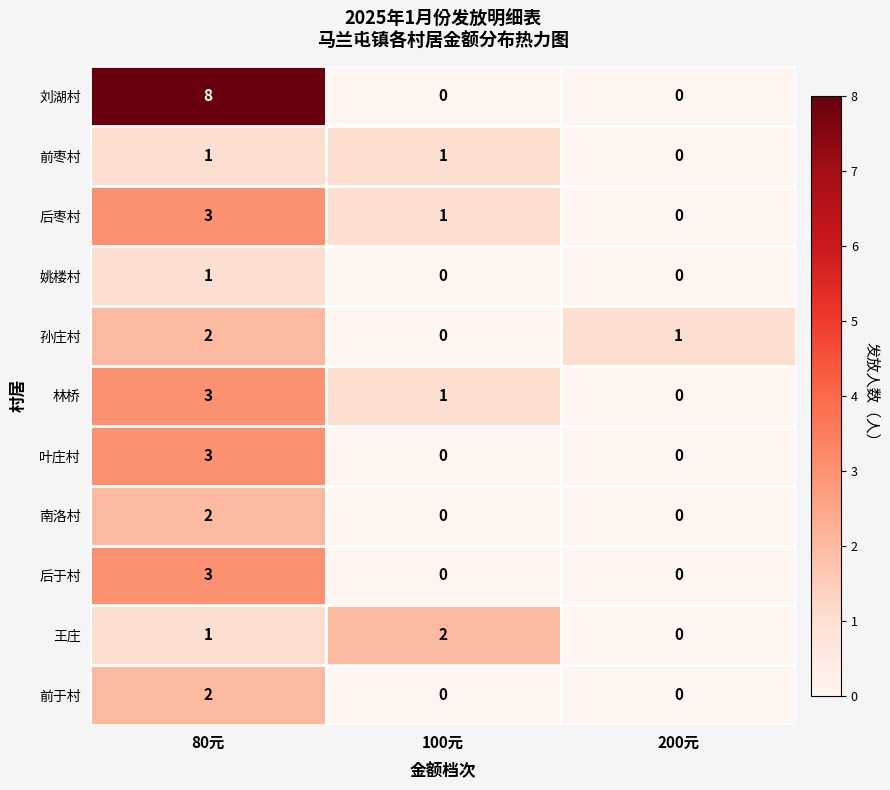

How many 后于村 values are between 0 and 3?

3